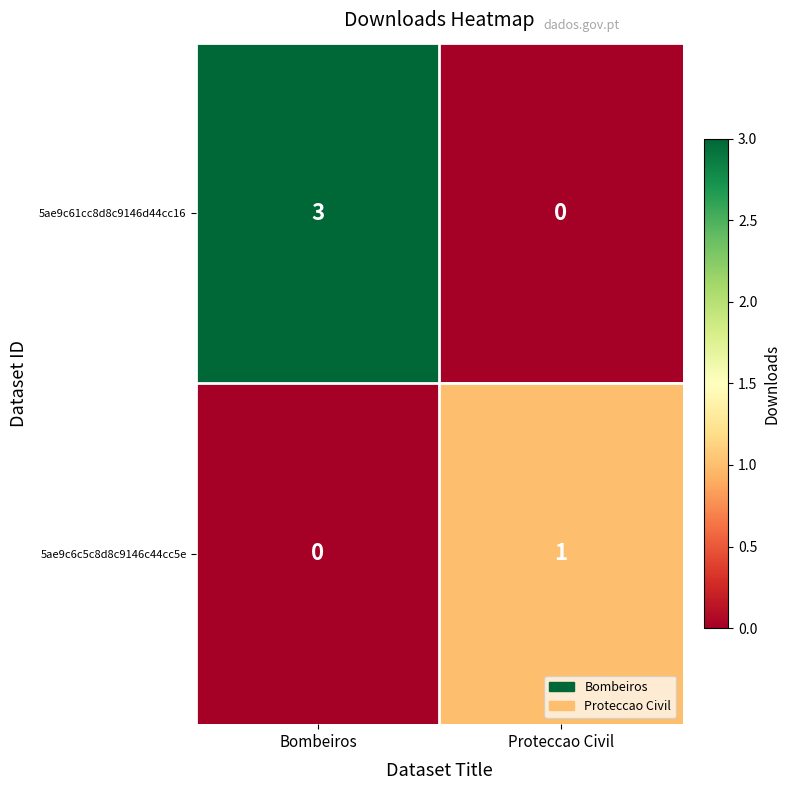

Which category has the highest value in the 5ae9c6c5c8d8c9146c44cc5e series?

Proteccao Civil